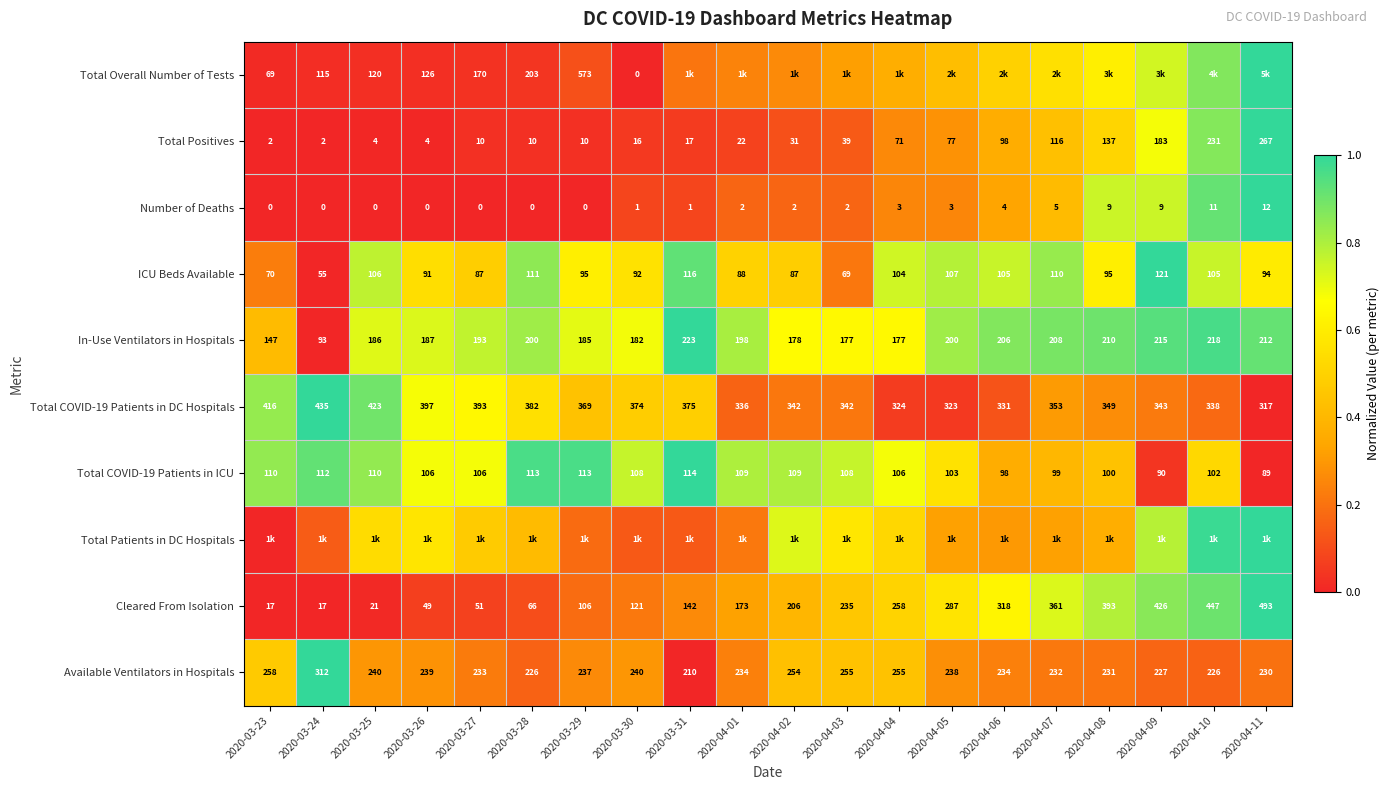

What is the total value across all series at 2020-04-04?

4.5